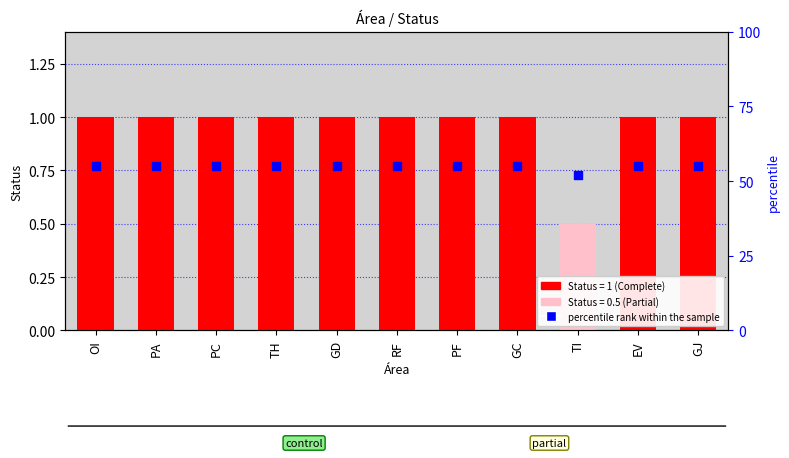

What is the total value across all series at GJ?

56.0